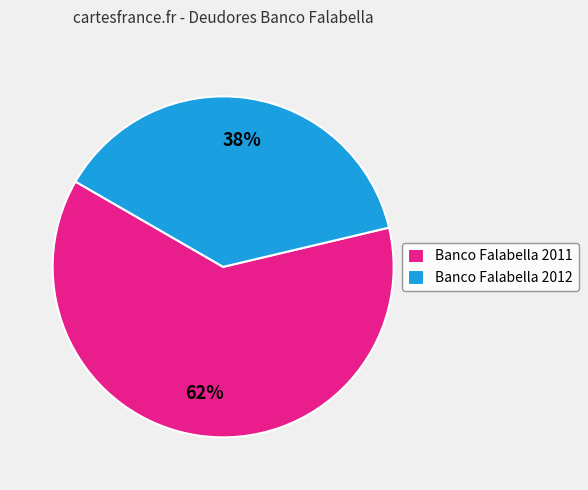

The Banco Falabella 2012 slice represents 38% of the pie. True or false?

True